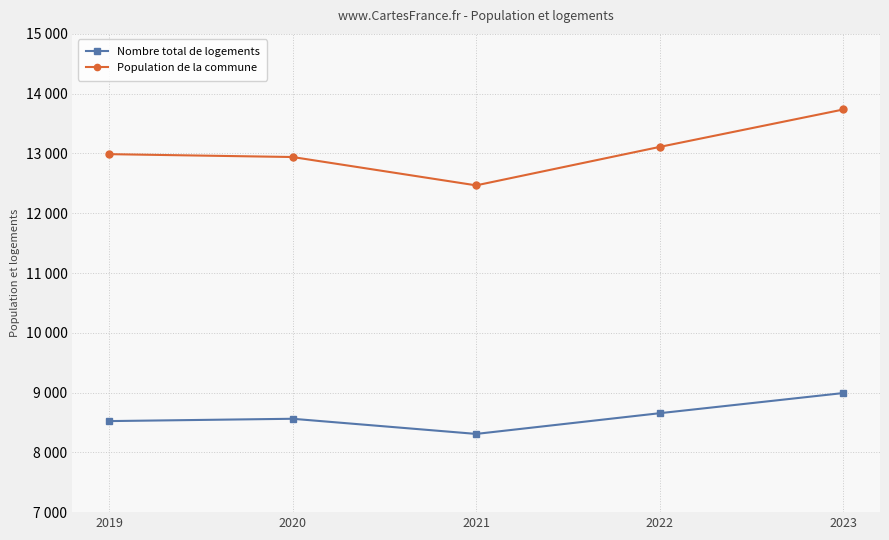

Is this an area chart (filled region under the line)?

No